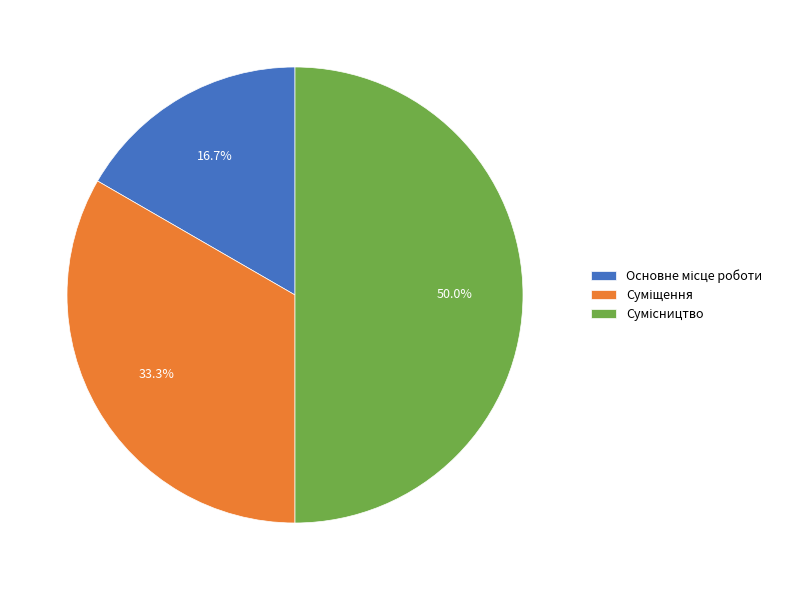

How many slices are in this pie chart?

3